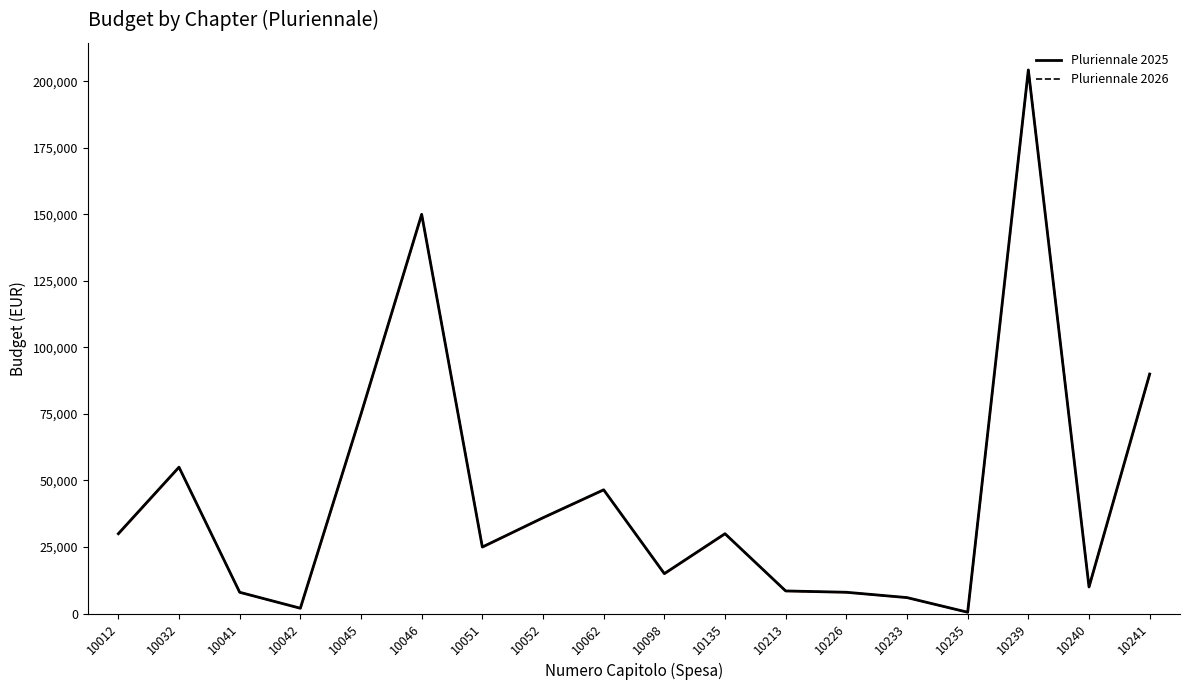

Count the number of categories in the chart.

18